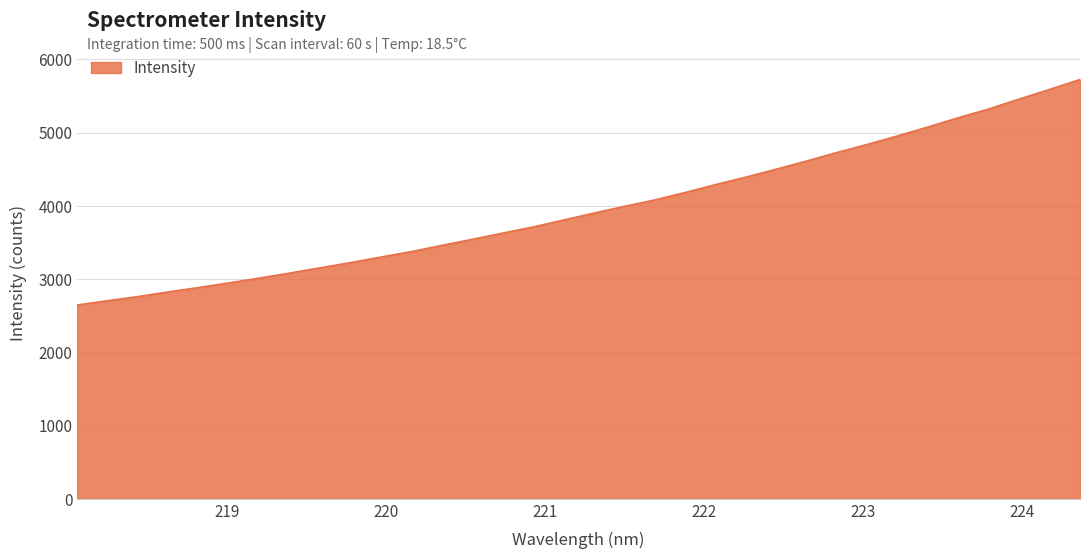

What is the difference between the maximum and minimum values?

3078.1